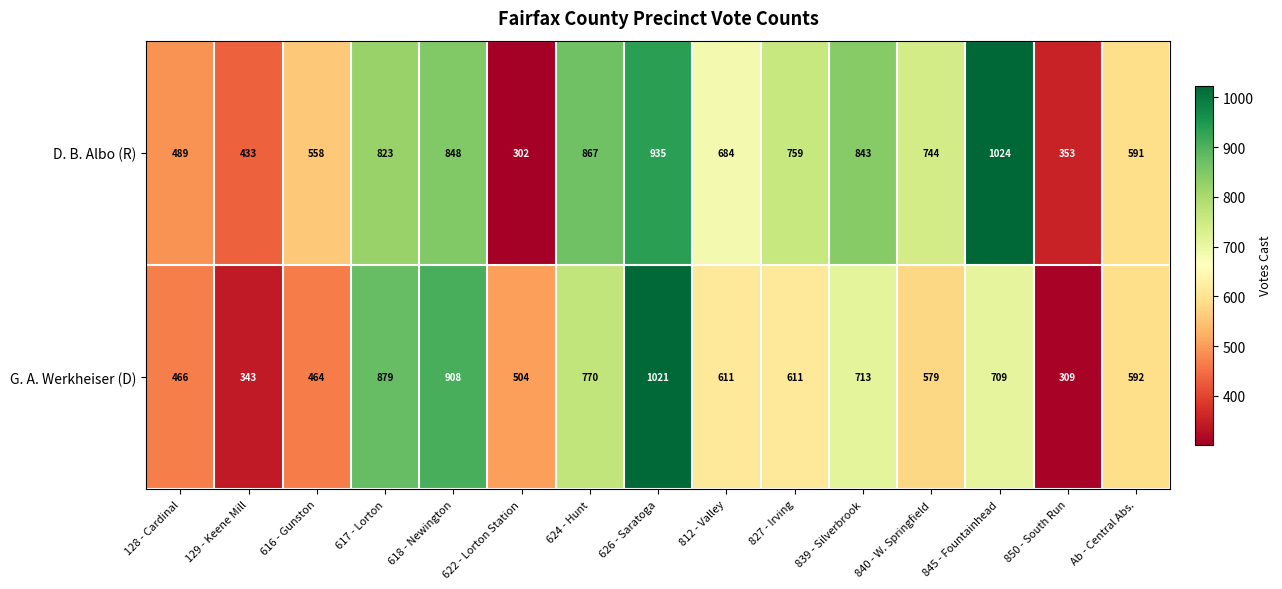

What is the sum of all D. B. Albo (R) values?

10253